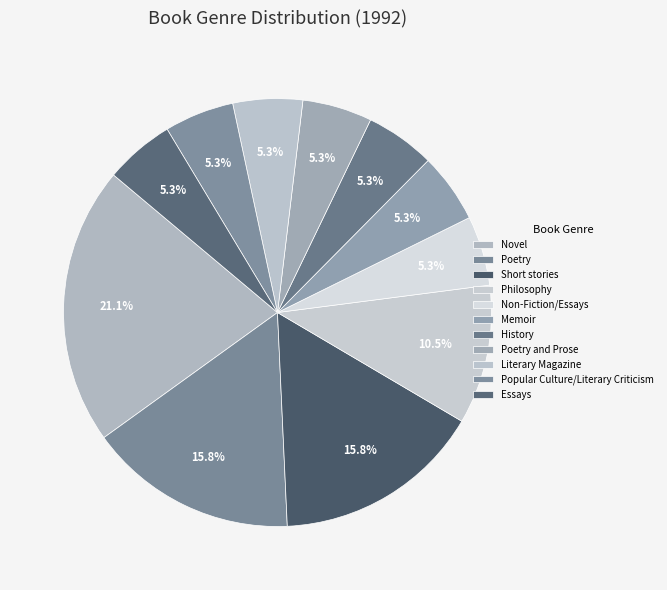

Count the number of slices in the pie.

11